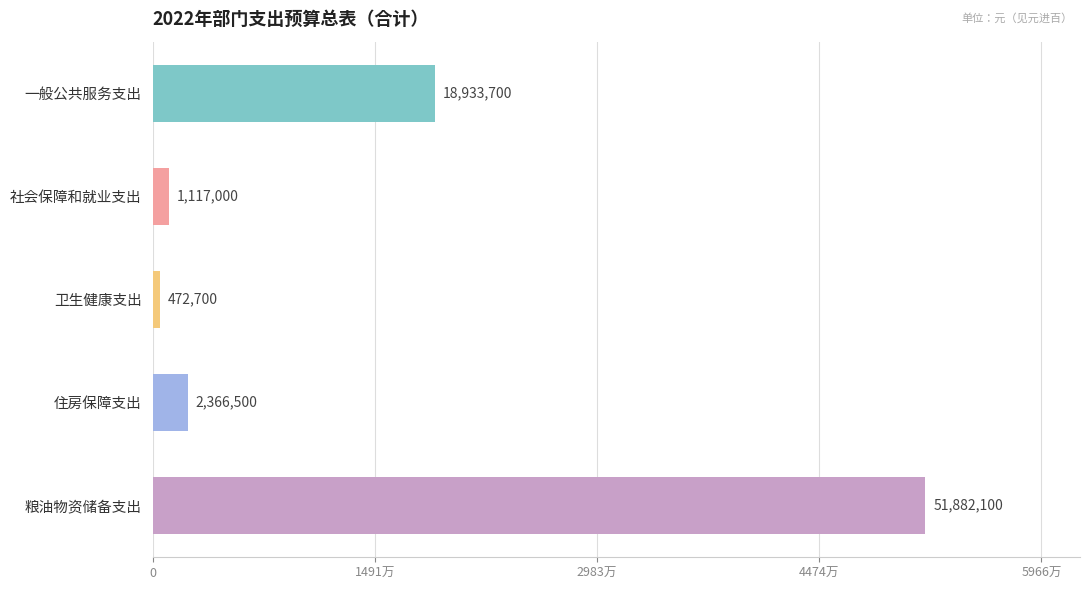

List the labels in order of value, smallest first.

卫生健康支出, 社会保障和就业支出, 住房保障支出, 一般公共服务支出, 粮油物资储备支出